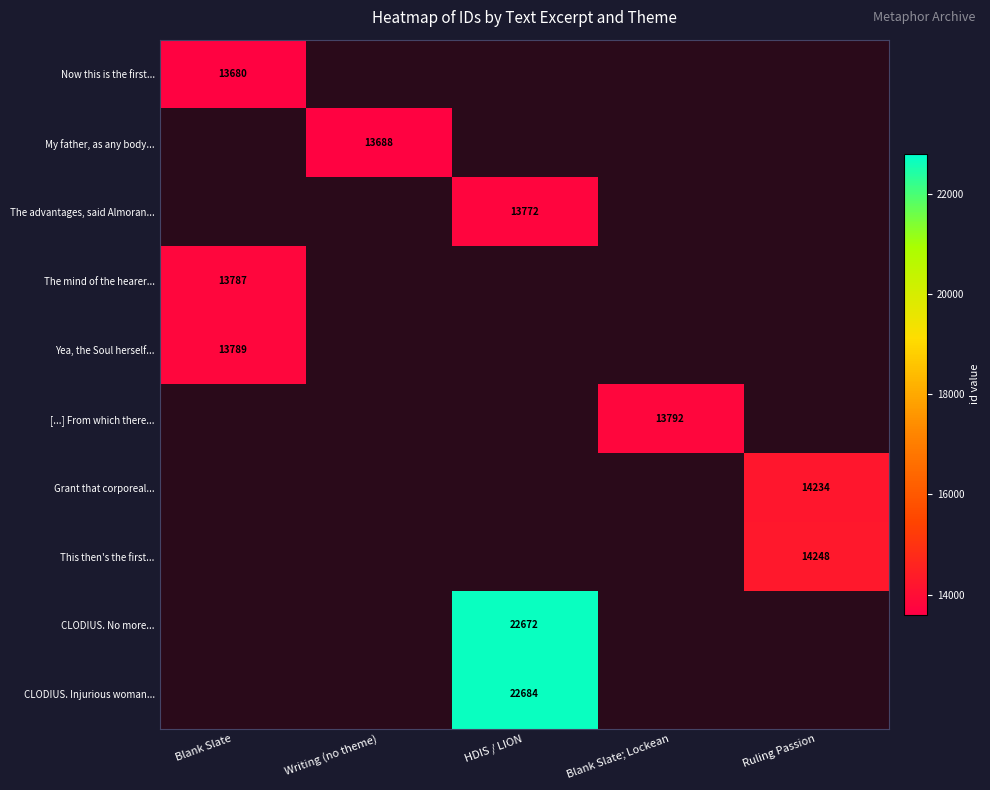

The Now this is the first... series shows 3719 at Blank Slate. True or false?

False